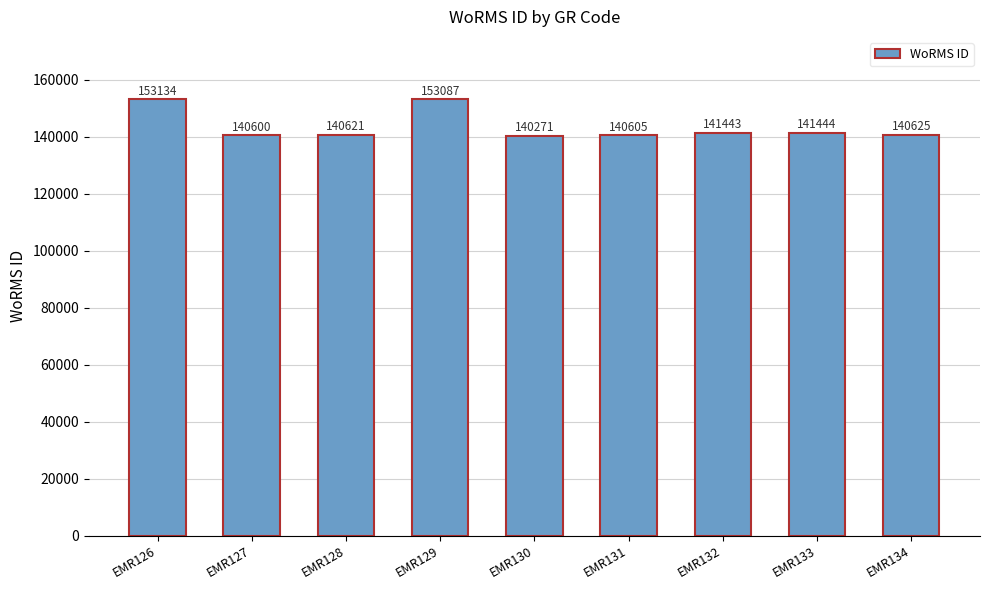

What is the difference between the values at EMR130 and EMR127?

329